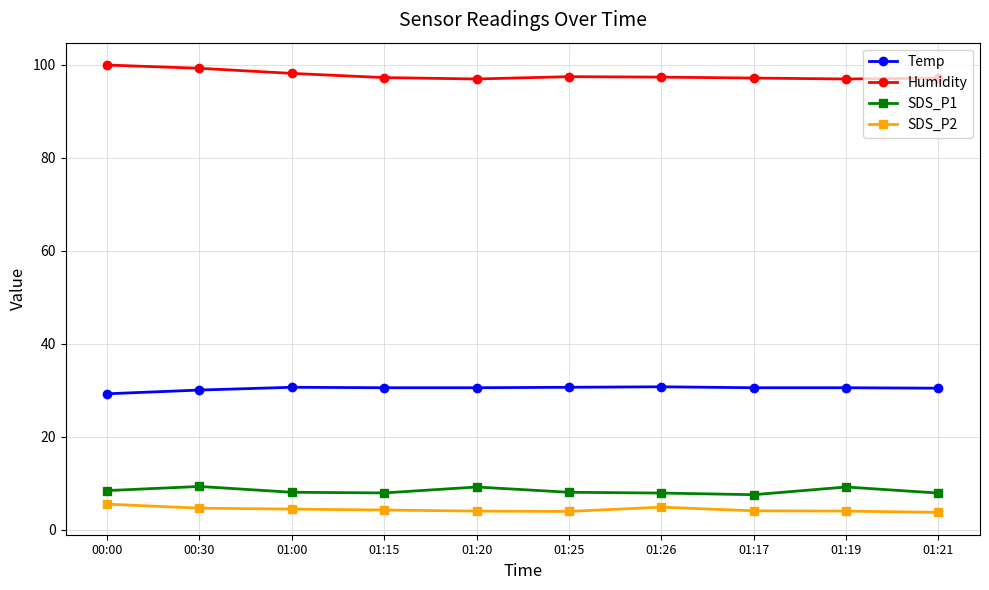

Which series has the largest total across all categories?

Humidity